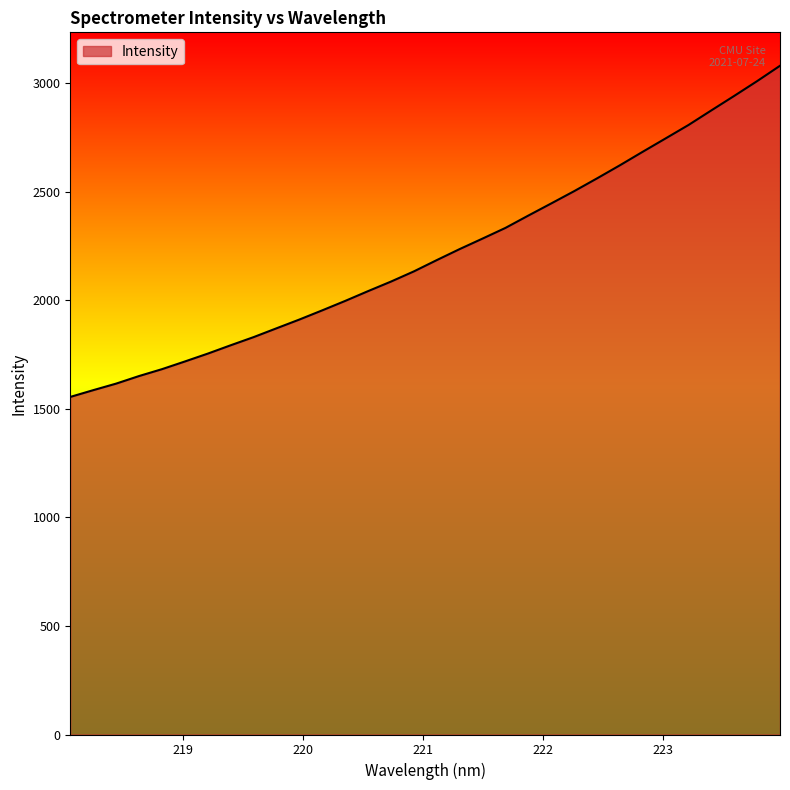

What is the minimum value shown in the chart?

1555.4